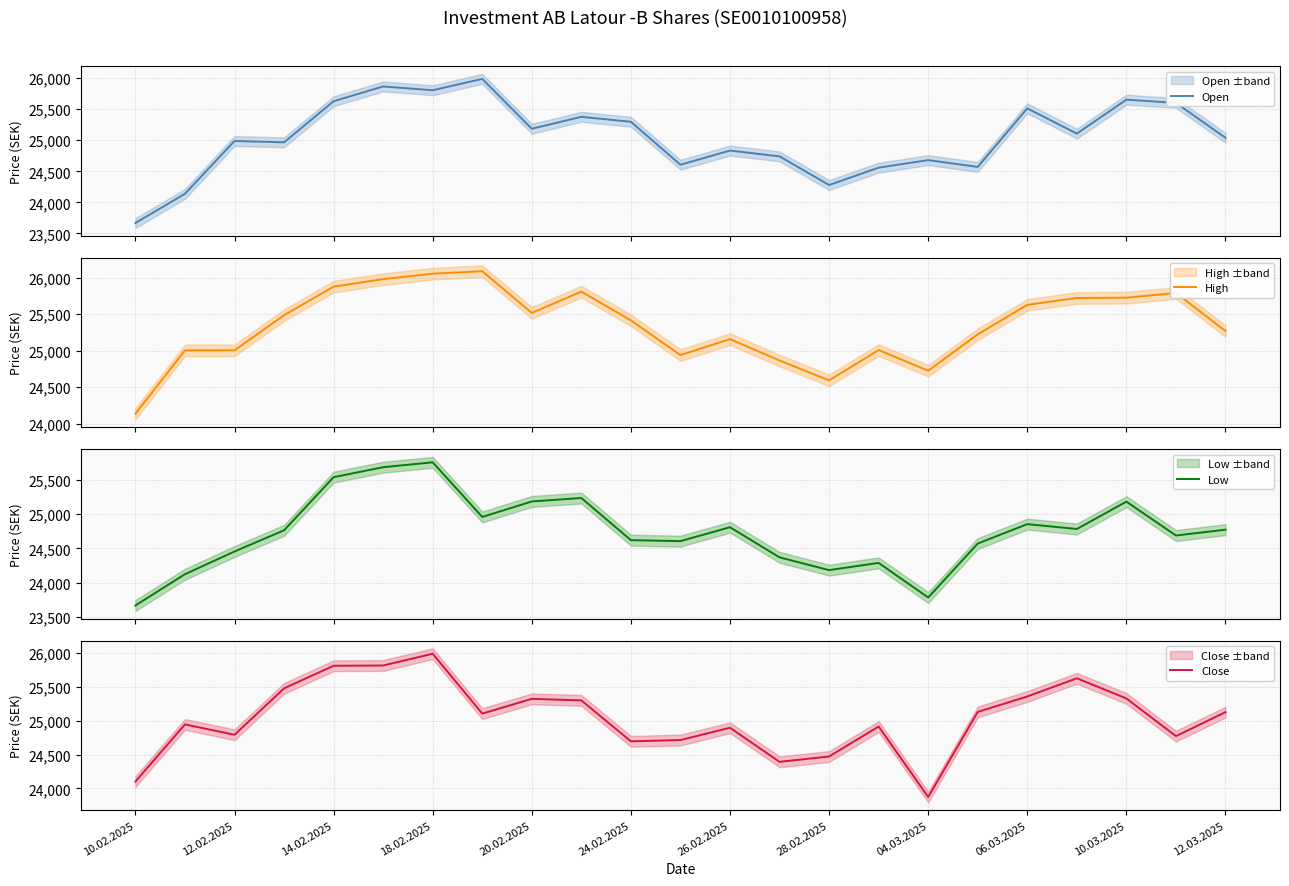

The value of Close at 10.03.2025 is 12749. True or false?

False